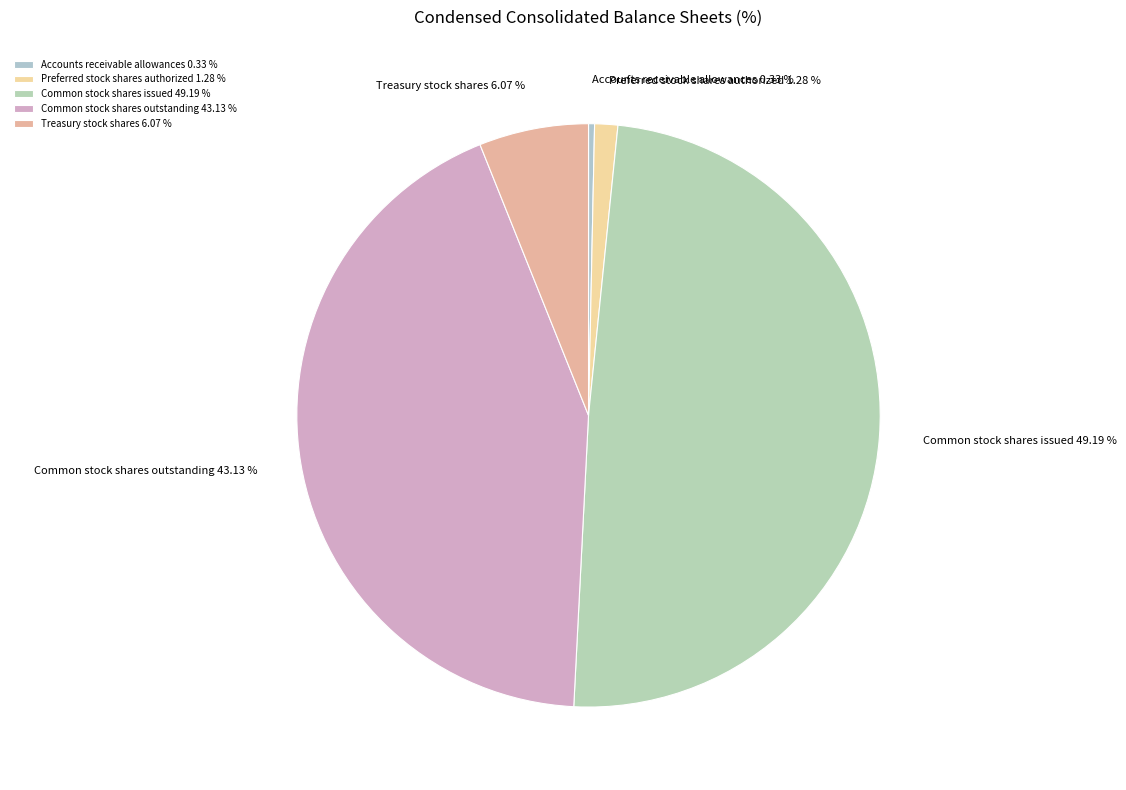

Approximately how many times larger is the value at Treasury stock shares compared to Common stock shares outstanding?

0.1